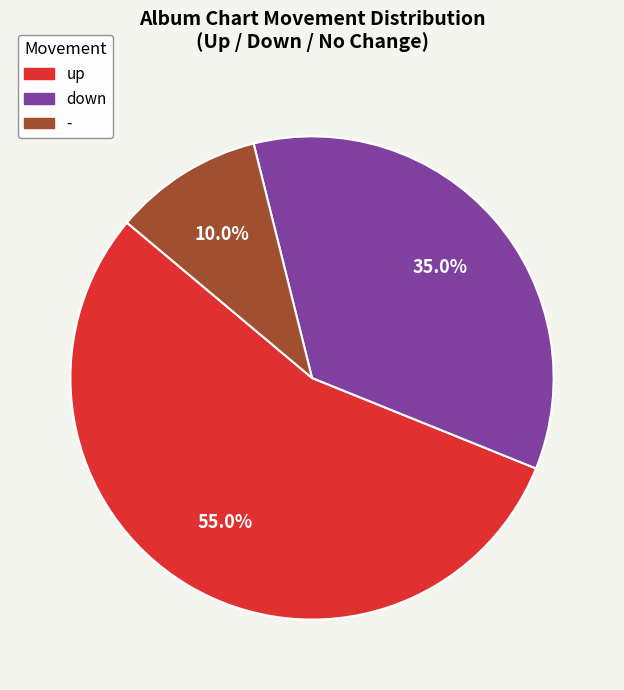

Which slice represents more than half of the pie?

up